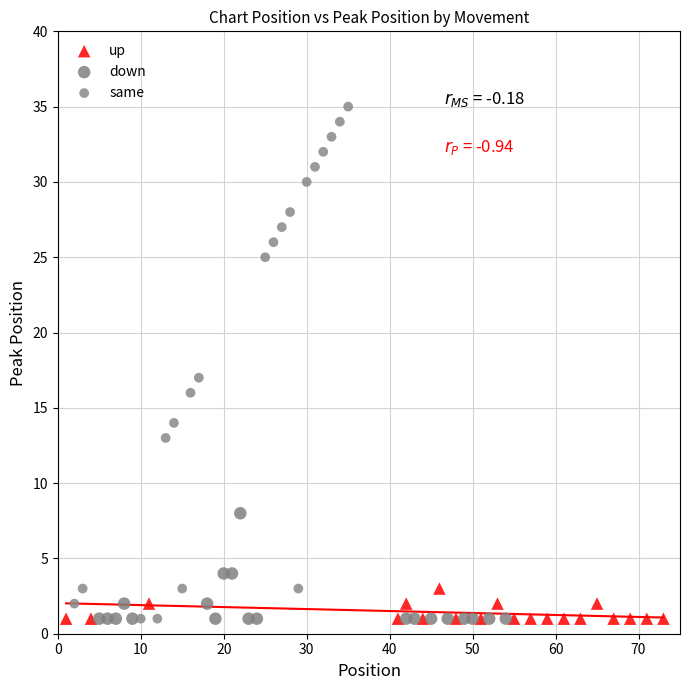

Which series contains the highest Y value?

same